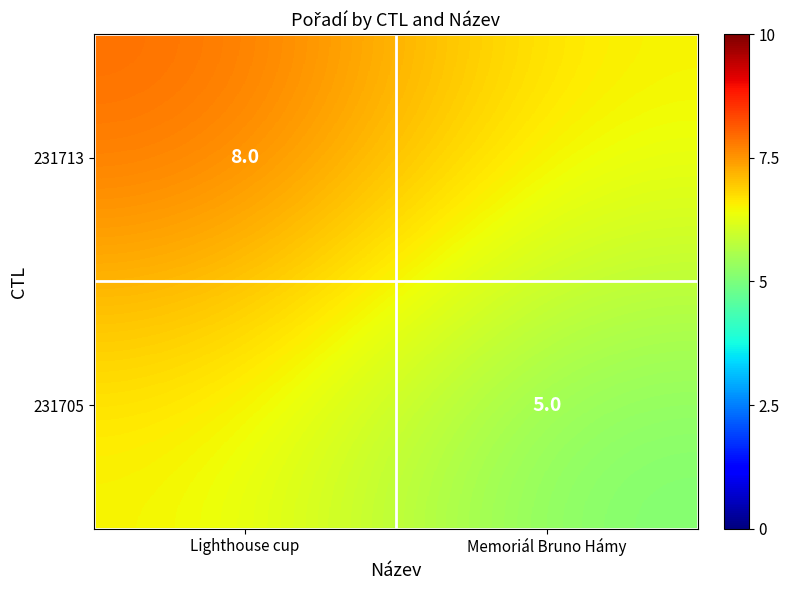

True or false: 231705 has a value of 5.0 at Memoriál Bruno Hámy.

True